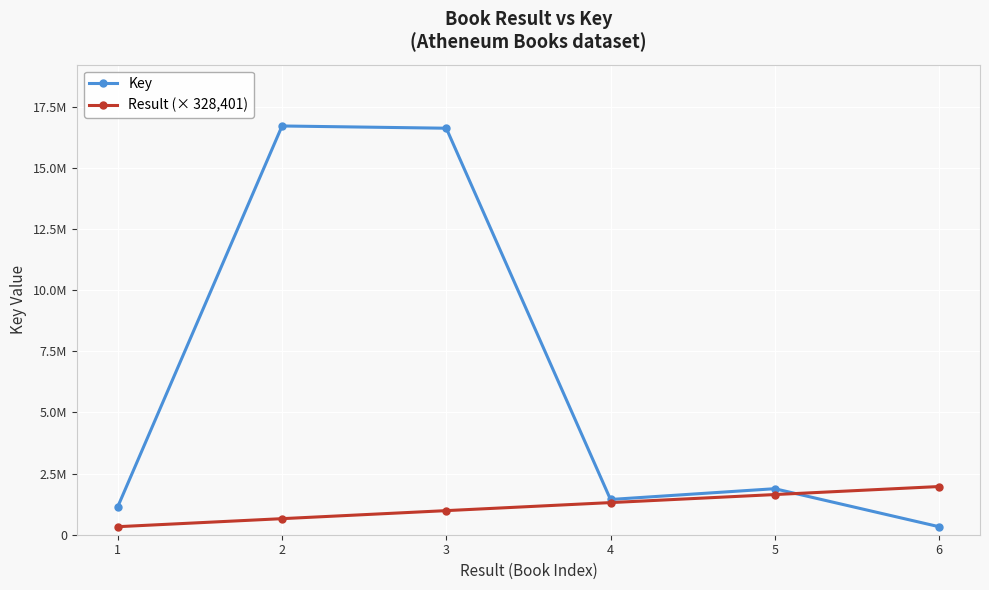

What are all the series names shown in the legend?

Key, Result (× 328,401)